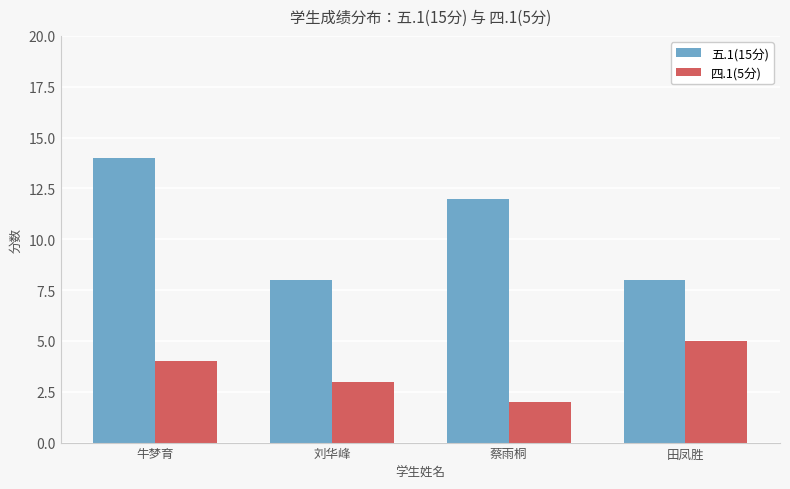

What is the label of the 3rd bar from the left?

蔡雨桐